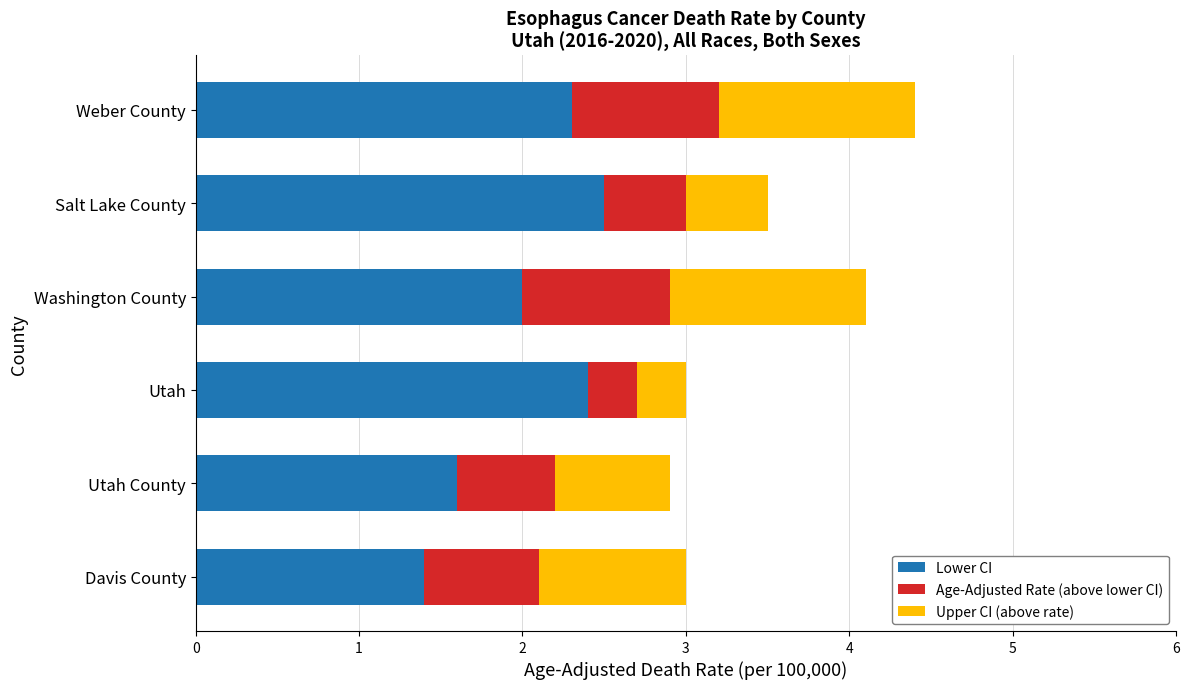

What is the total value across all series at Davis County?

3.0